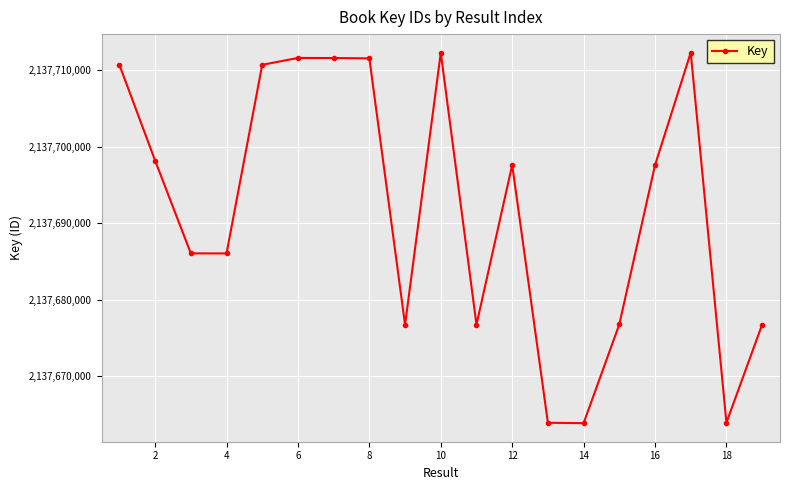

What is the difference between the maximum and second lowest values?

48473